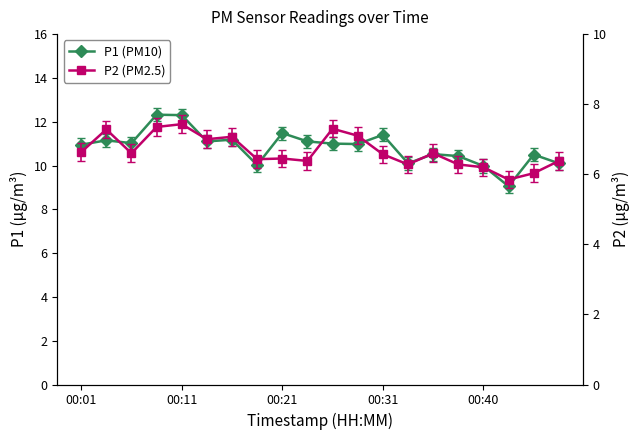

How many interior local peaks does the P1 (PM10) series have?

7